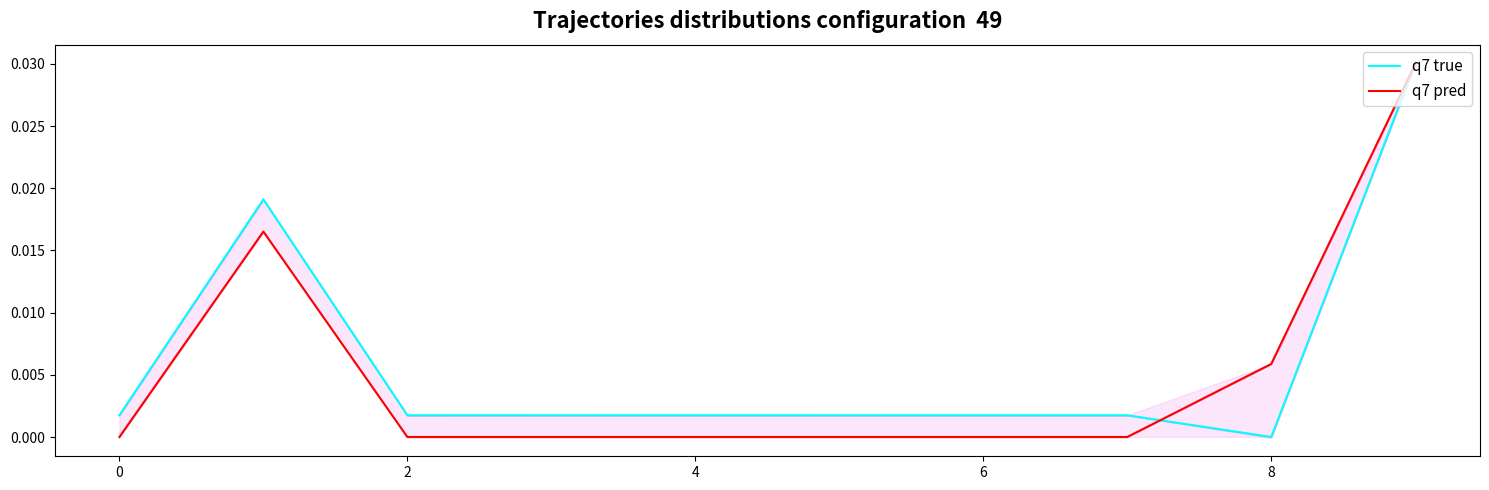

Which has a higher value, 7 or 5?

7